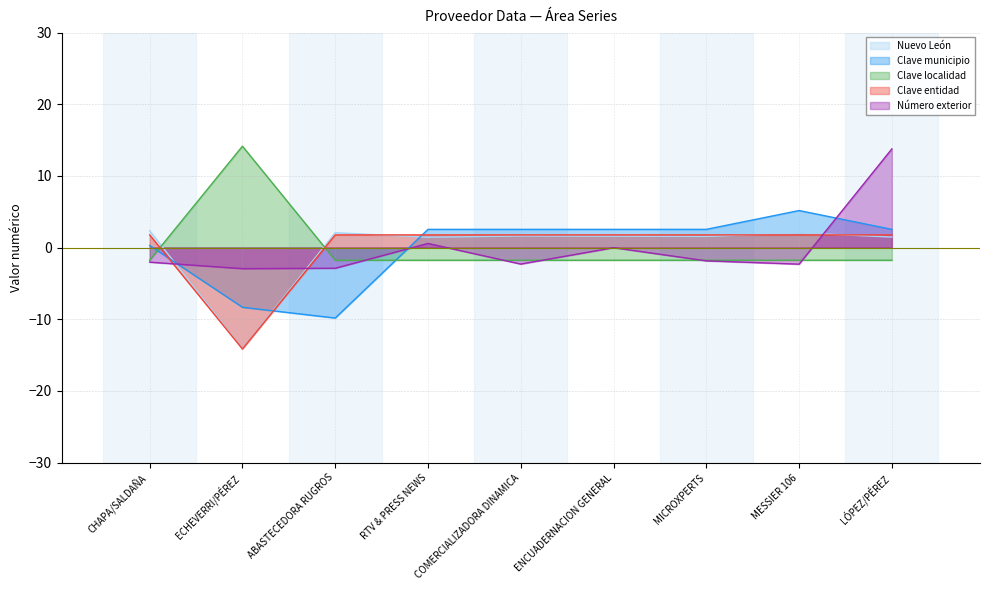

Reading right to left, list all the values displayed in this chart.

Nuevo León: LÓPEZ/PÉREZ=1.5	MESSIER 106=2.0	MICROXPERTS=1.5	ENCUADERNACION GENERAL=1.6	COMERCIALIZADORA DINAMICA=1.6	RTV & PRESS NEWS=1.4	ABASTECEDORA RUGROS=2.1	ECHEVERRI/PÉREZ=-14.1	CHAPA/SALDAÑA=2.4
Clave municipio: LÓPEZ/PÉREZ=2.5	MESSIER 106=5.2	MICROXPERTS=2.5	ENCUADERNACION GENERAL=2.5	COMERCIALIZADORA DINAMICA=2.5	RTV & PRESS NEWS=2.5	ABASTECEDORA RUGROS=-9.8	ECHEVERRI/PÉREZ=-8.3	CHAPA/SALDAÑA=0.3
Clave localidad: LÓPEZ/PÉREZ=-1.8	MESSIER 106=-1.8	MICROXPERTS=-1.8	ENCUADERNACION GENERAL=-1.8	COMERCIALIZADORA DINAMICA=-1.8	RTV & PRESS NEWS=-1.8	ABASTECEDORA RUGROS=-1.8	ECHEVERRI/PÉREZ=14.1	CHAPA/SALDAÑA=-1.8
Clave entidad: LÓPEZ/PÉREZ=1.8	MESSIER 106=1.8	MICROXPERTS=1.8	ENCUADERNACION GENERAL=1.8	COMERCIALIZADORA DINAMICA=1.8	RTV & PRESS NEWS=1.8	ABASTECEDORA RUGROS=1.8	ECHEVERRI/PÉREZ=-14.1	CHAPA/SALDAÑA=1.8
Número exterior: LÓPEZ/PÉREZ=13.8	MESSIER 106=-2.3	MICROXPERTS=-1.9	ENCUADERNACION GENERAL=-0.0	COMERCIALIZADORA DINAMICA=-2.3	RTV & PRESS NEWS=0.6	ABASTECEDORA RUGROS=-2.9	ECHEVERRI/PÉREZ=-2.9	CHAPA/SALDAÑA=-2.0